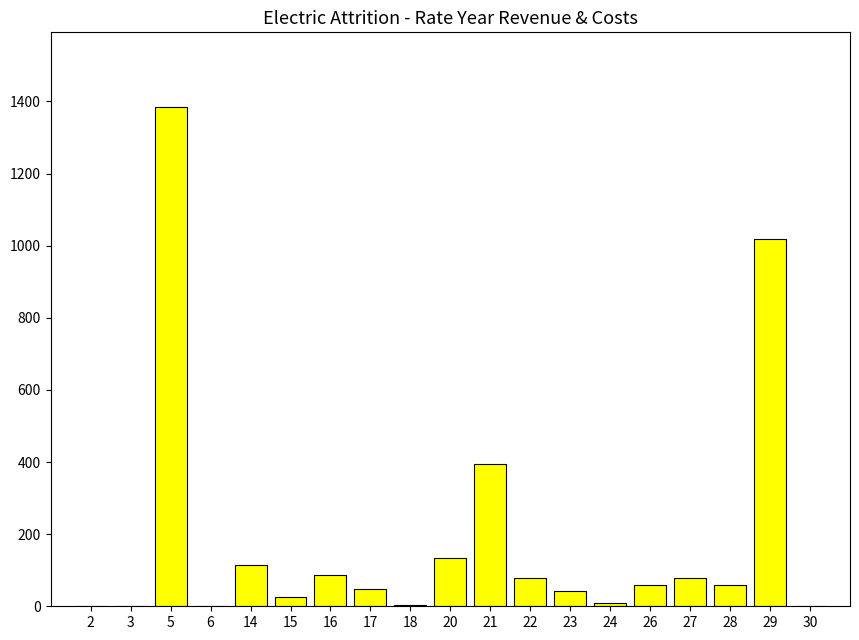

How many values exceed 57?

10